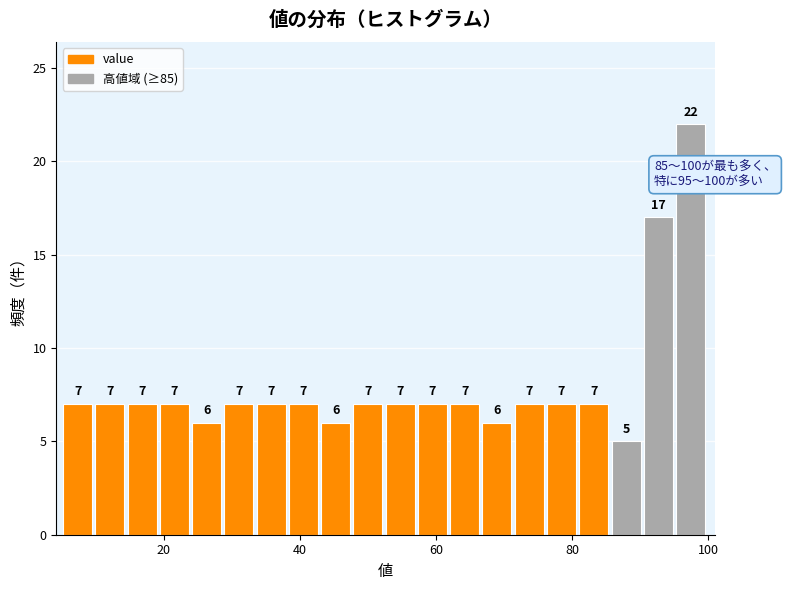

Around what value on the x-axis is the tallest bar? Give the approximate position of its centre, as read against the axis.

98